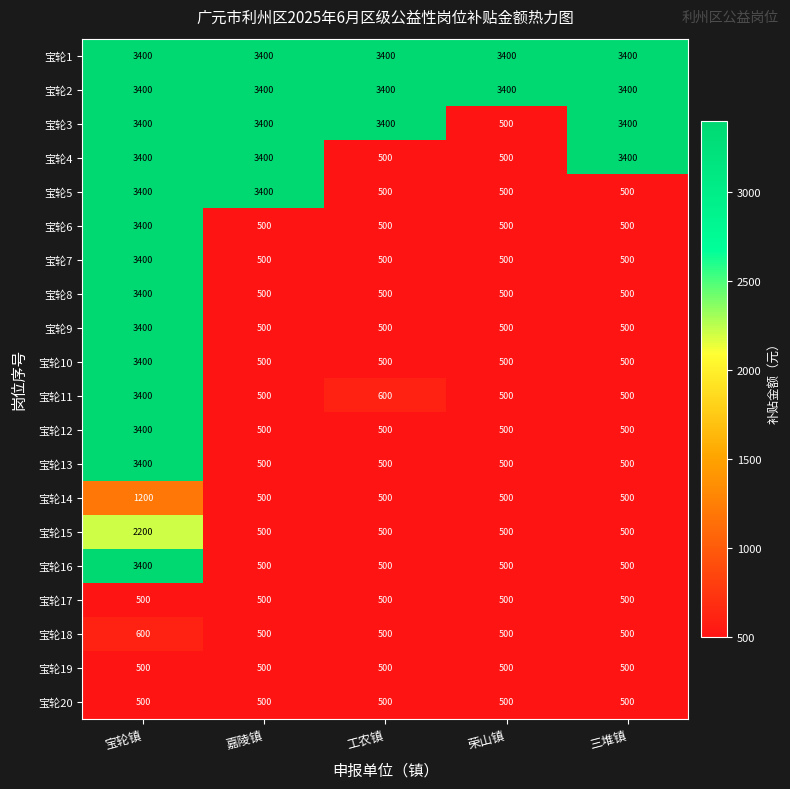

What is the difference between the highest and lowest values at 嘉陵镇?

2900